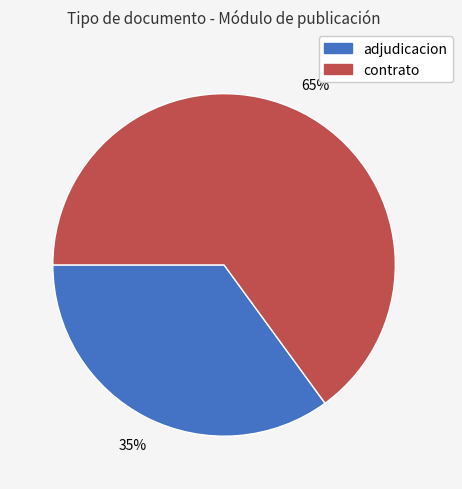

To the nearest percent, what is the difference between the largest and smallest slice percentages?

30%